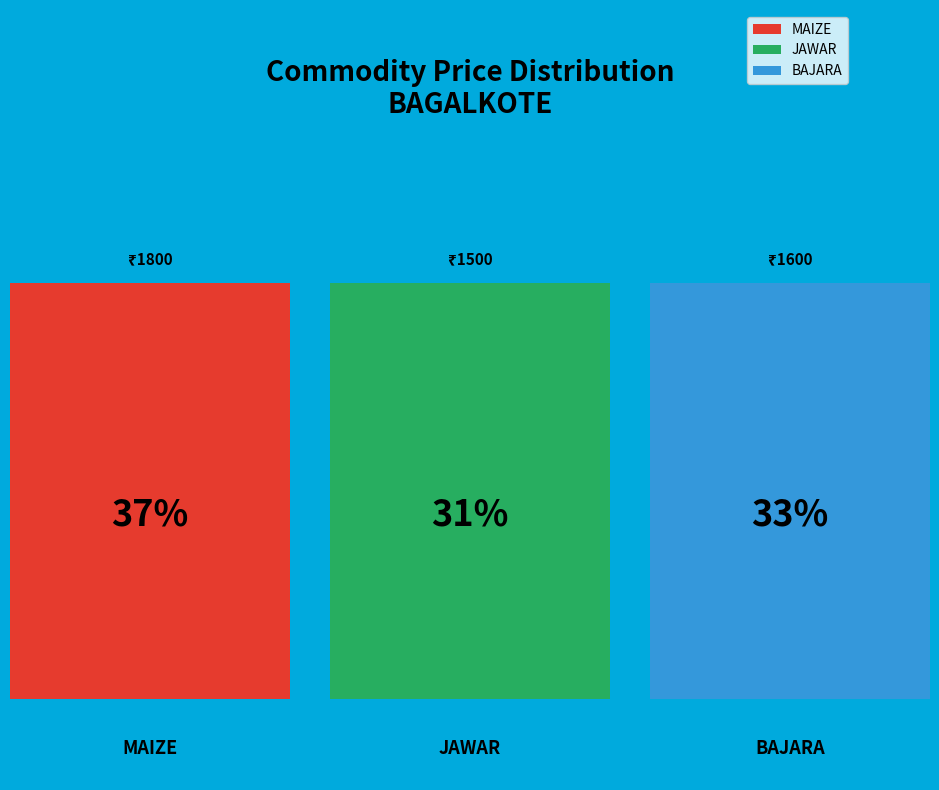

Which slice is the smallest?

JAWAR